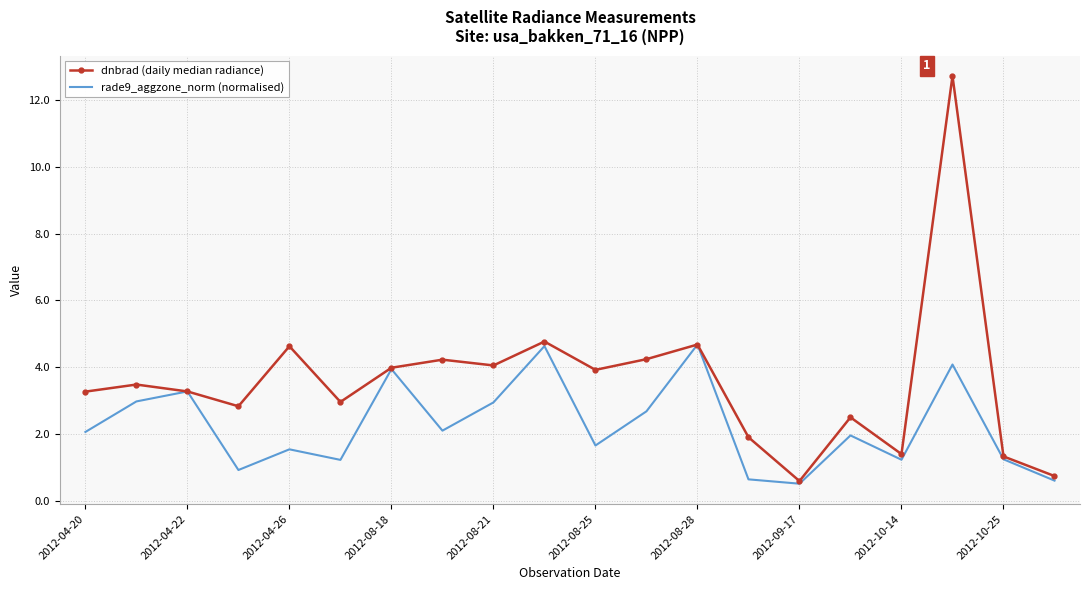

List the series in order of their peak value, lowest first.

rade9_aggzone_norm (normalised), dnbrad (daily median radiance)